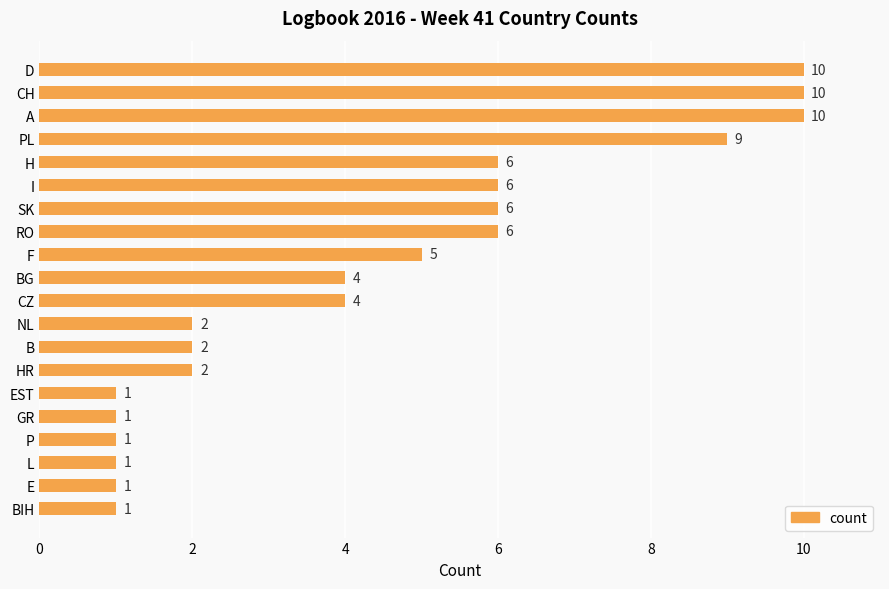

Reading top to bottom, what are all the values shown in this chart?

10	10	10	9	6	6	6	6	5	4	4	2	2	2	1	1	1	1	1	1